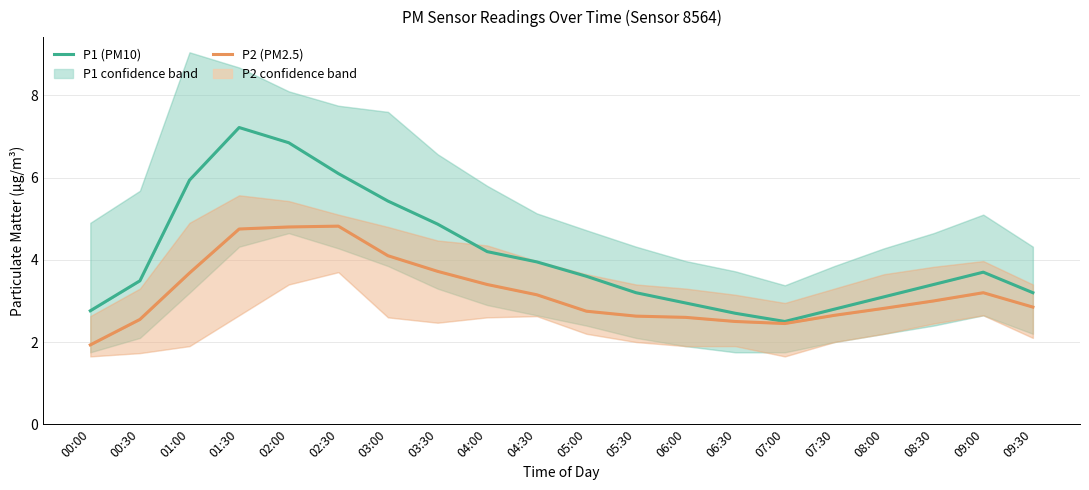

What is the minimum value for P1 (PM10)?

2.5